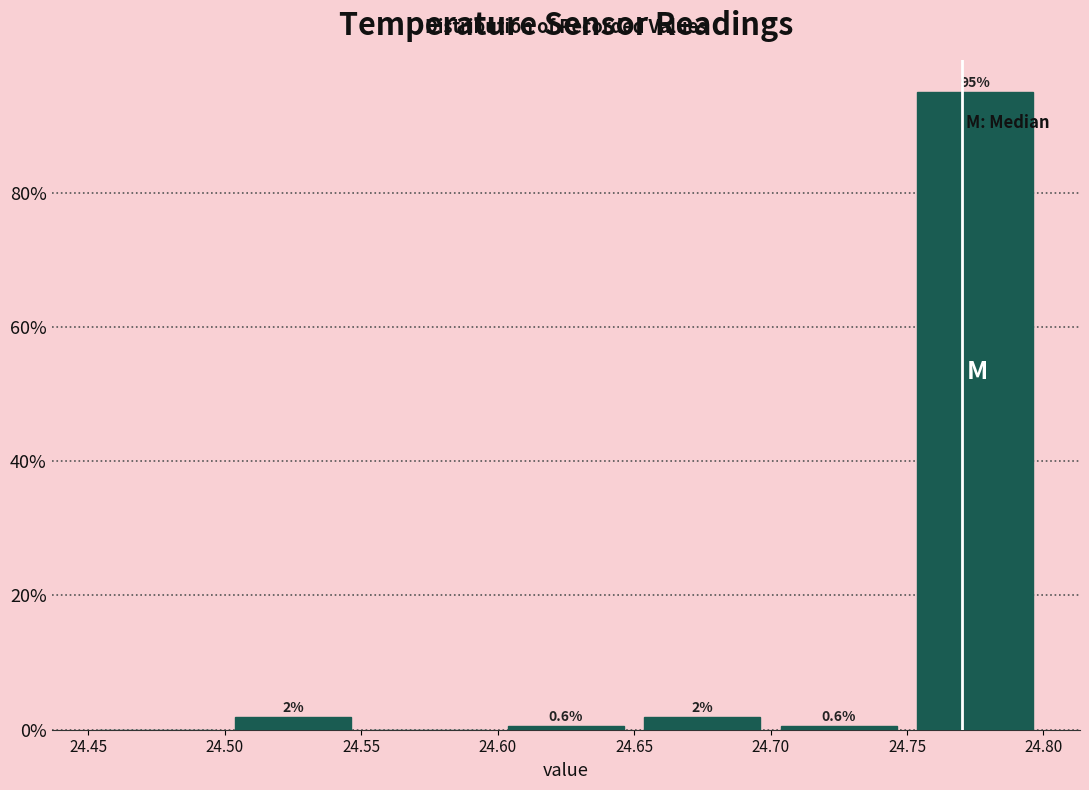

Which range on the x-axis has the tallest bar?

24.75 to 24.80